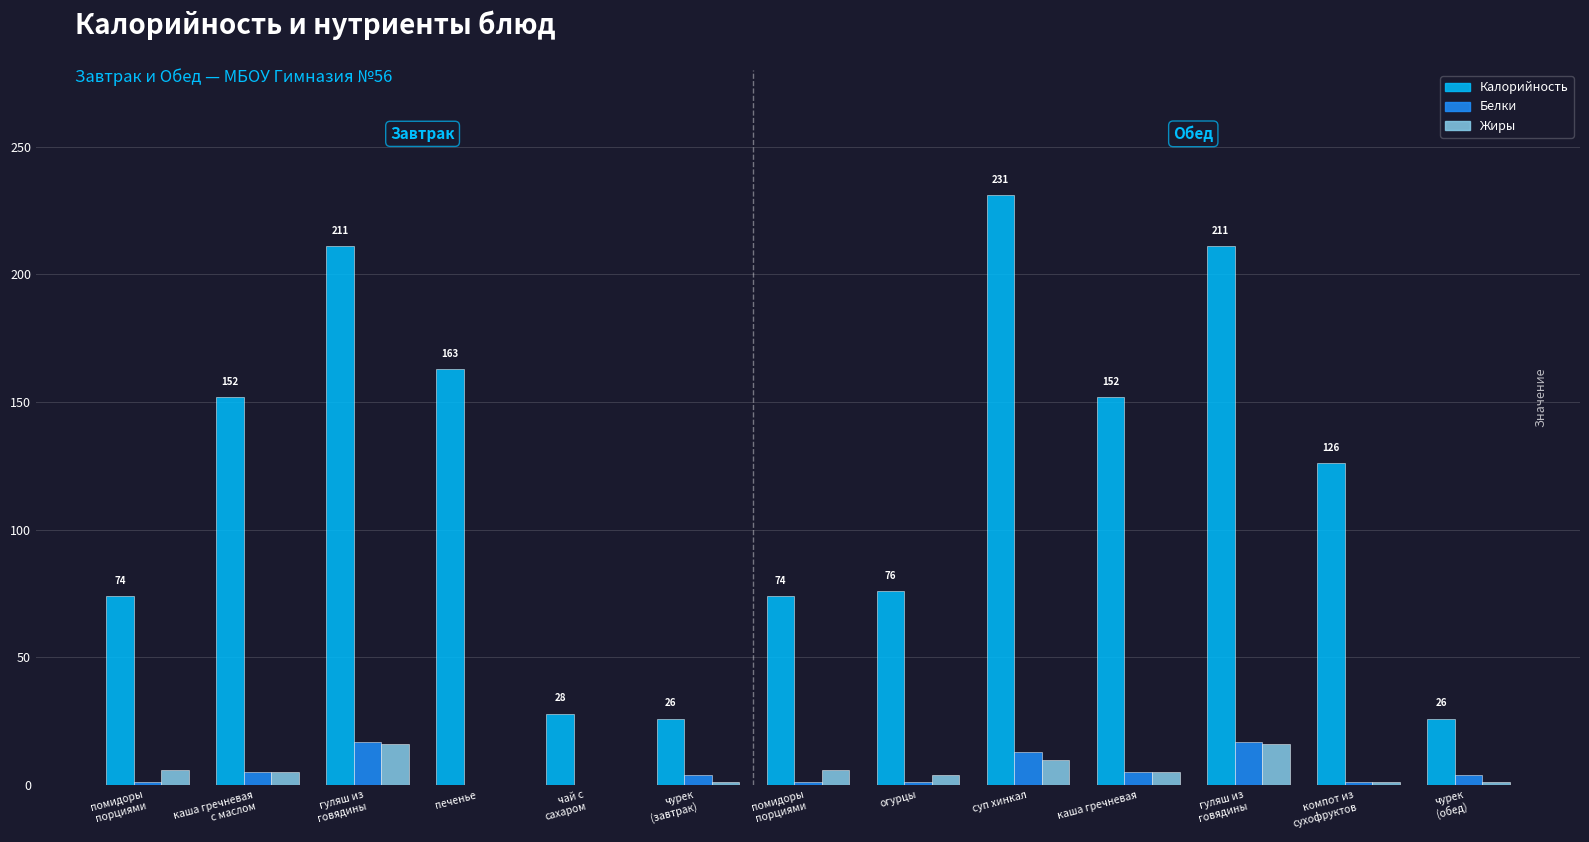

How many groups of bars are there?

13